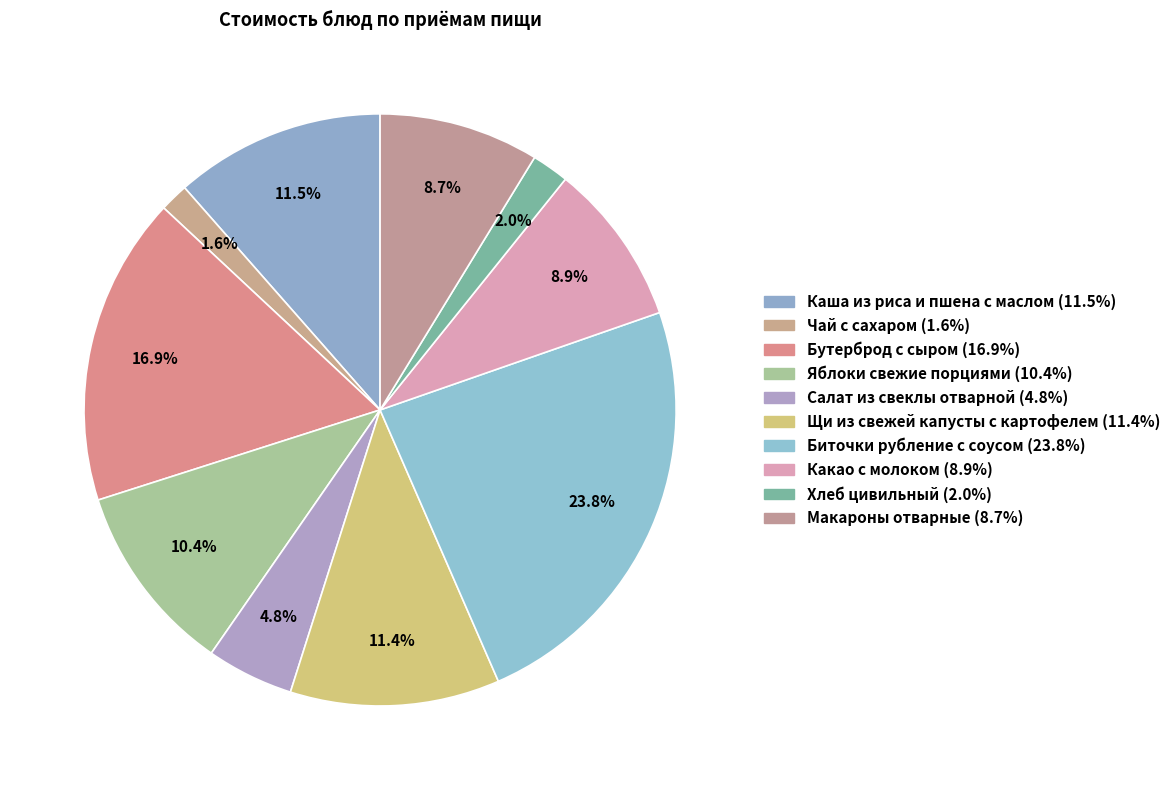

Is it true that Чай с сахаром is 13% of the pie?

False